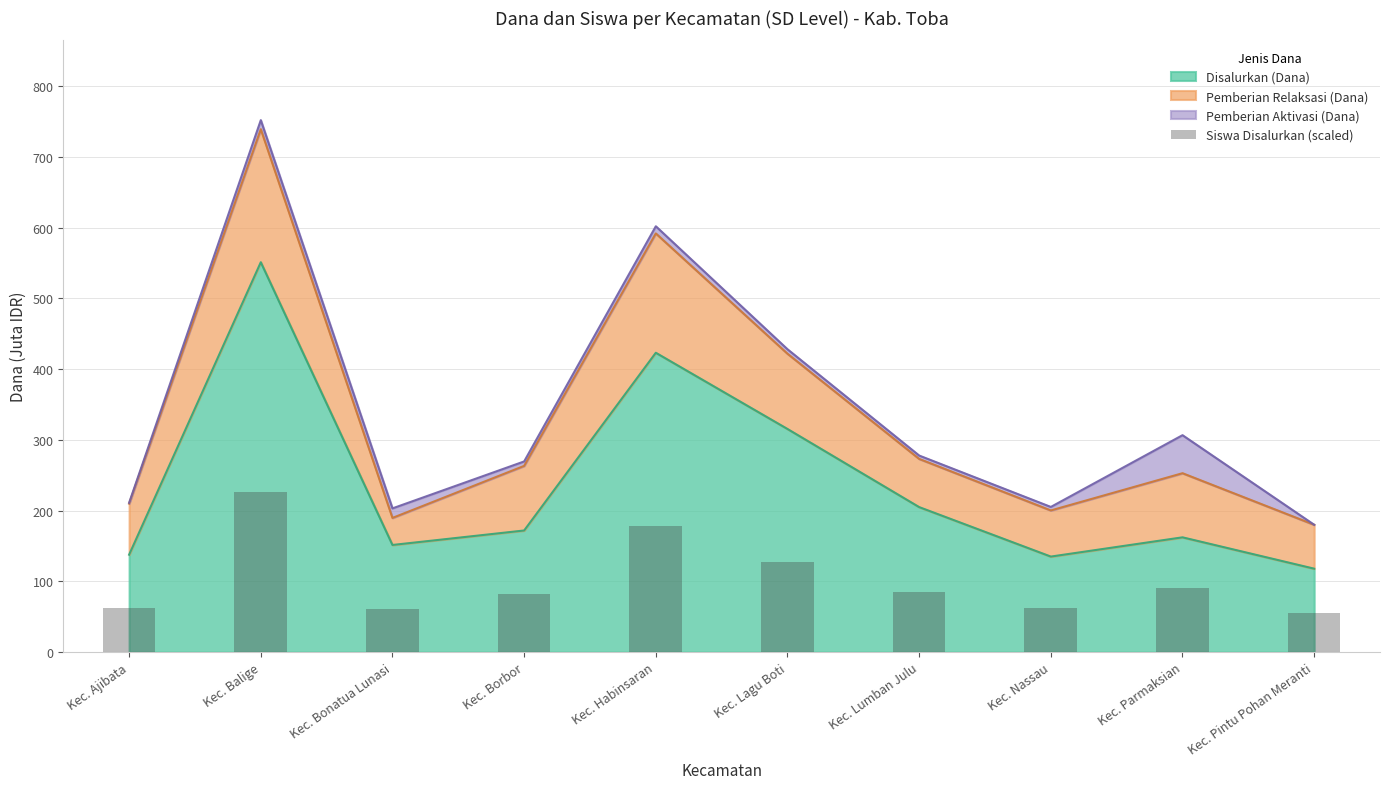

Which category has the highest value across all series?

Kec. Balige